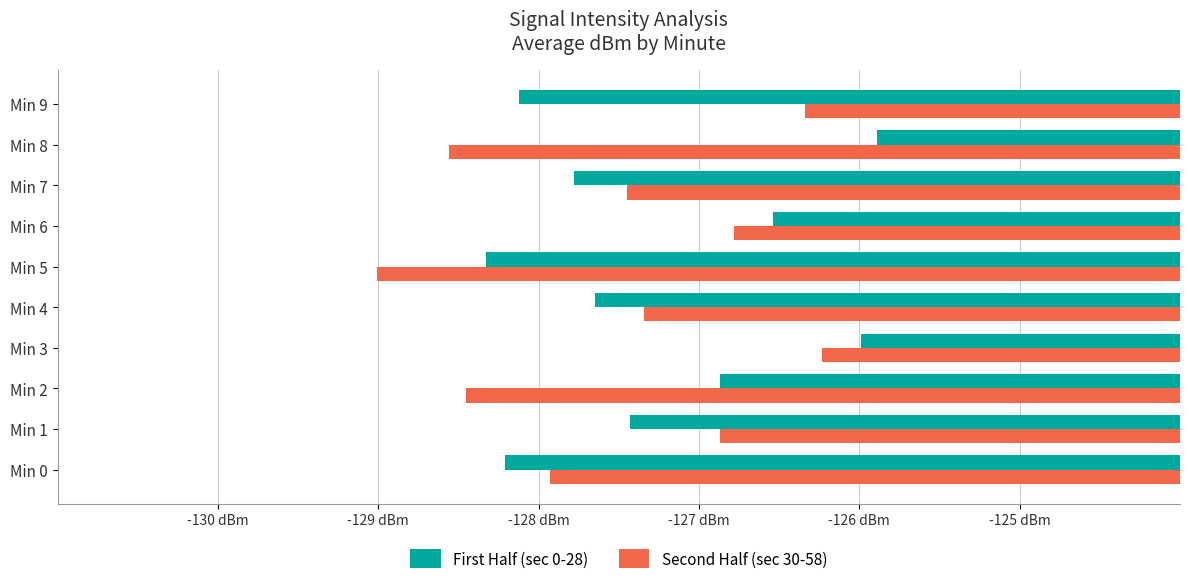

What are all the series names shown in the legend?

First Half (sec 0-28), Second Half (sec 30-58)